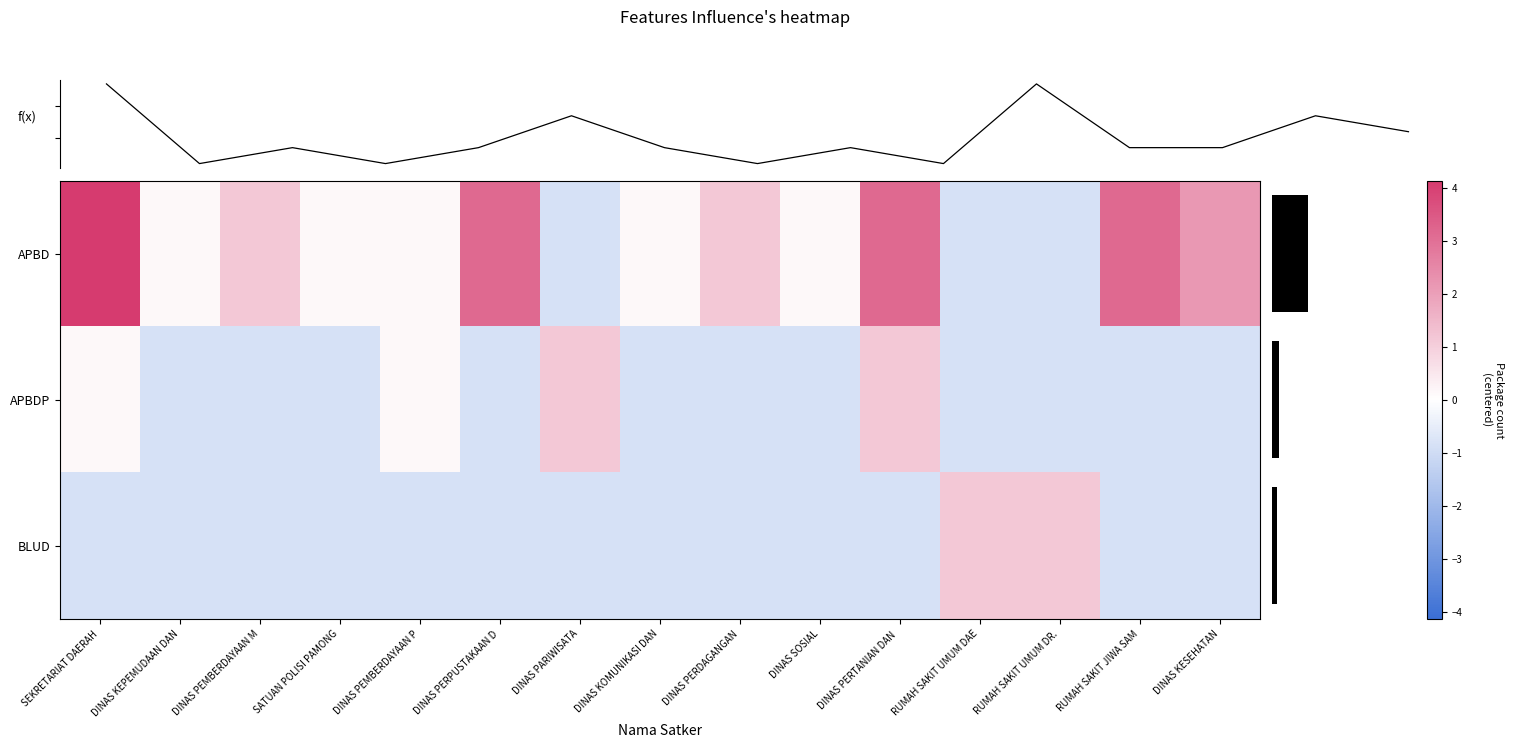

What is the difference between the maximum and second lowest values in the row_2 series?

2.0